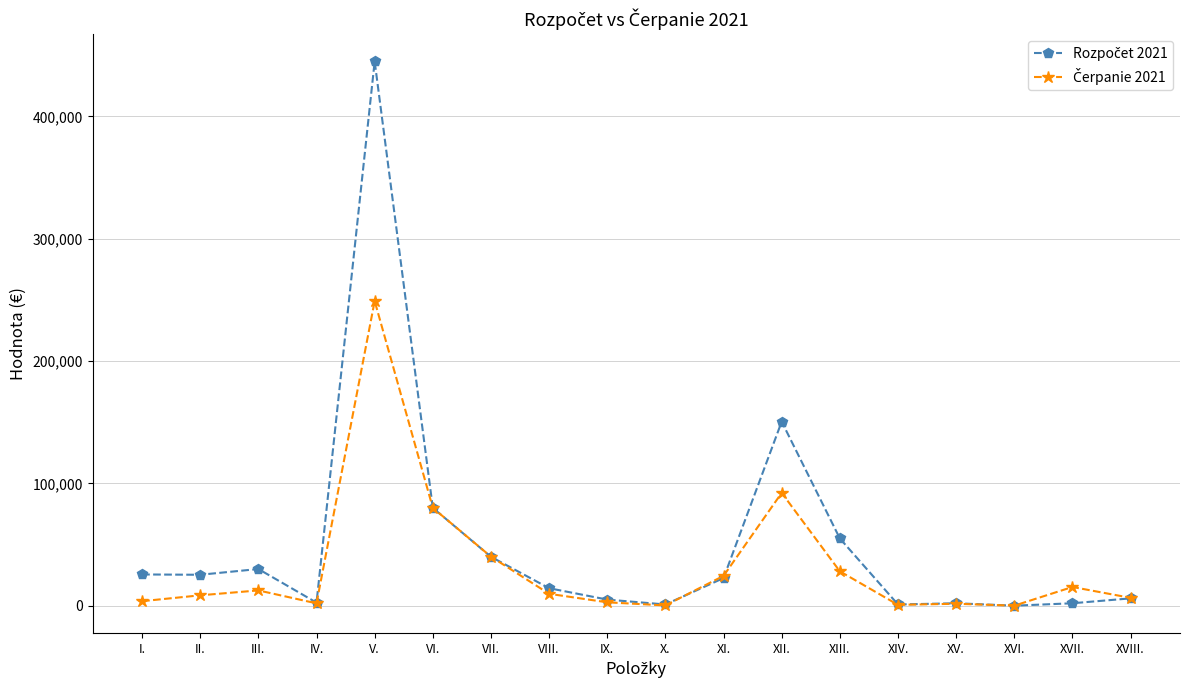

What is the label of the 6th point from the right?

XIII.